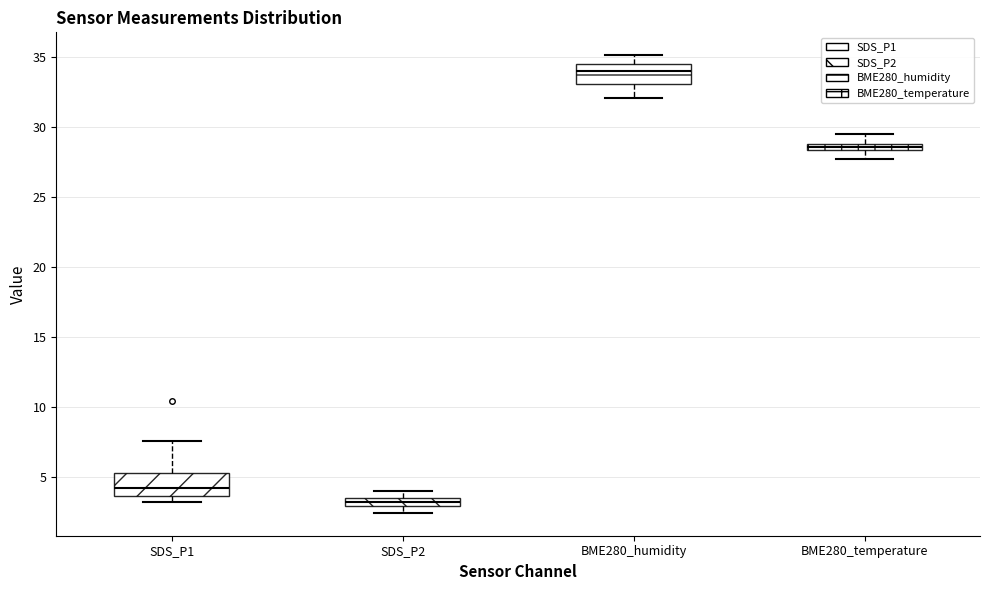

Which box has the lowest median line?

SDS_P2